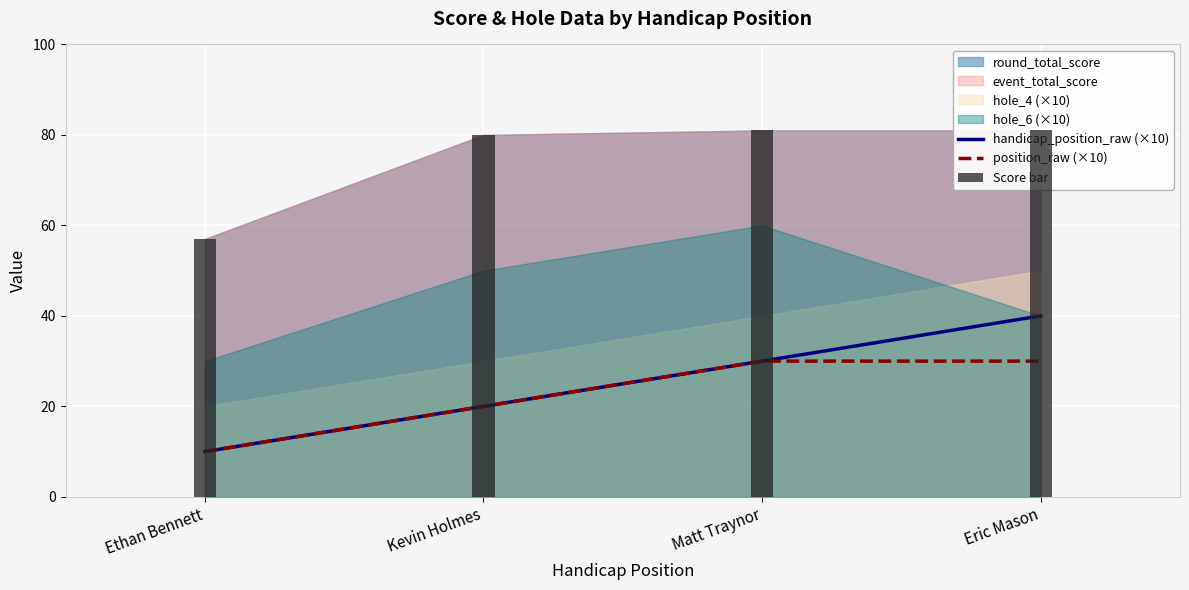

What is the difference between the handicap_position_raw (×10) values at Kevin Holmes and Eric Mason?

20